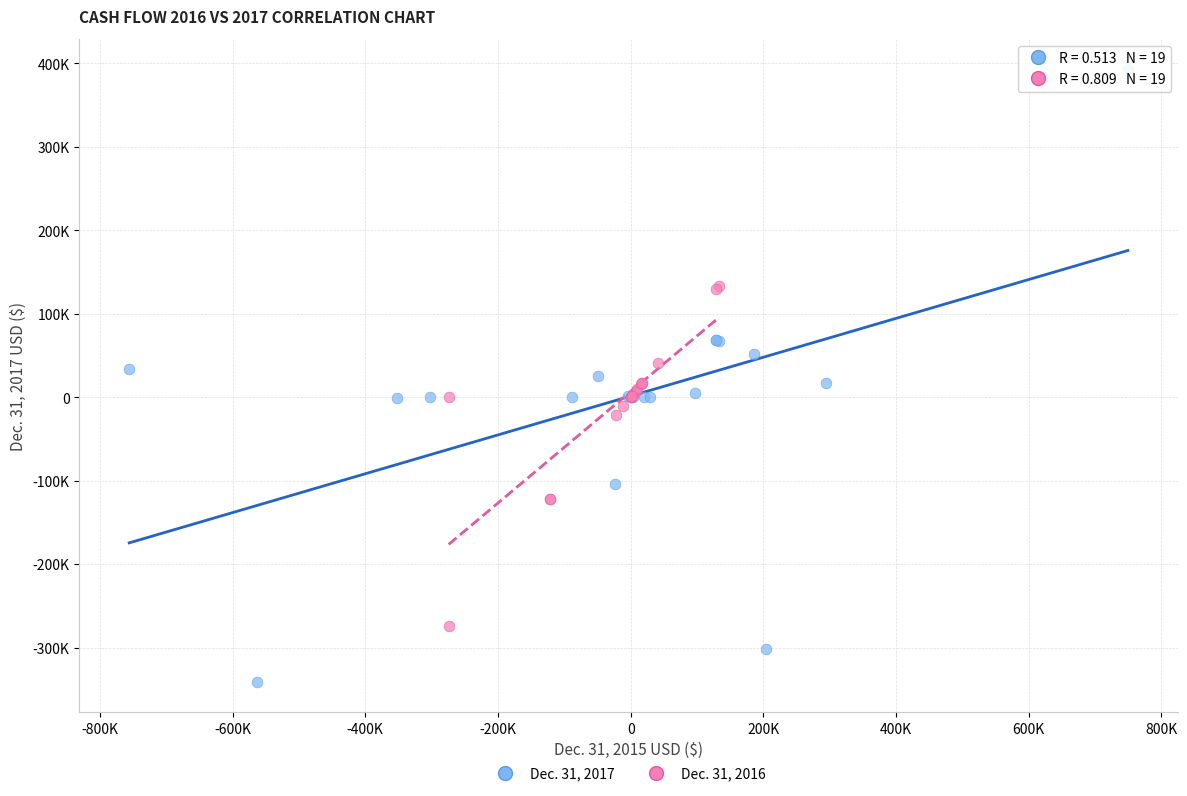

Which series reaches the maximum Y coordinate?

Dec. 31, 2017